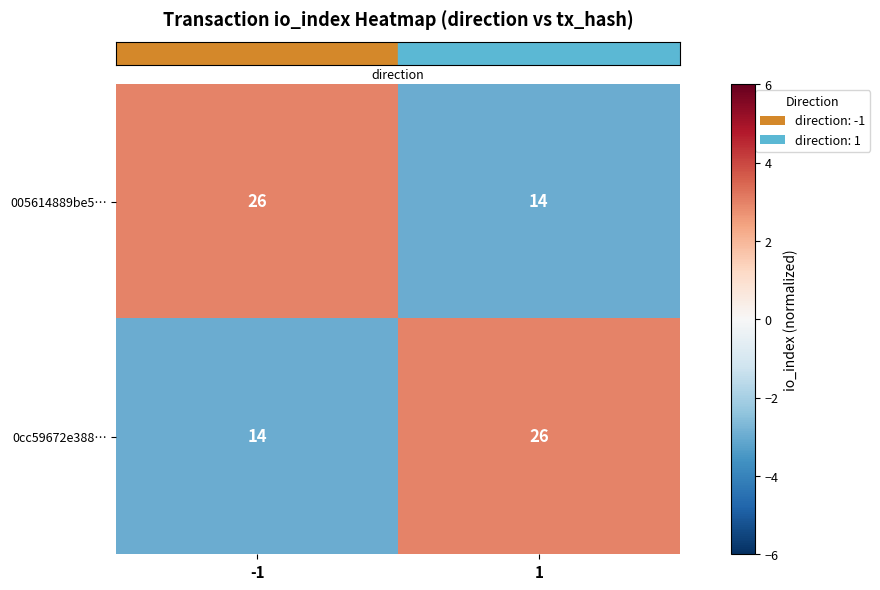

What is the spread (max minus min) of values at 1?

12